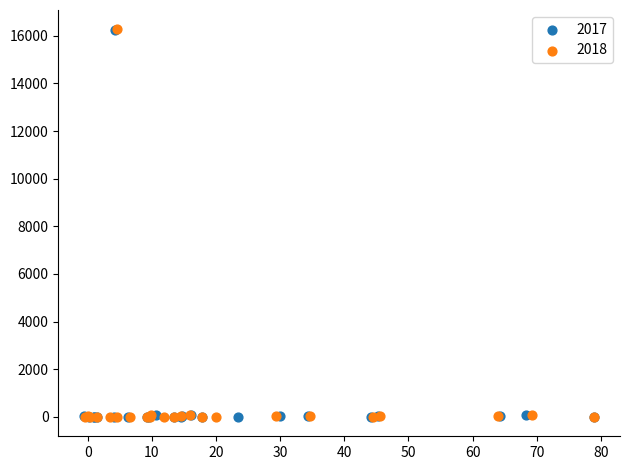

Which series has the widest spread of Y values?

2018